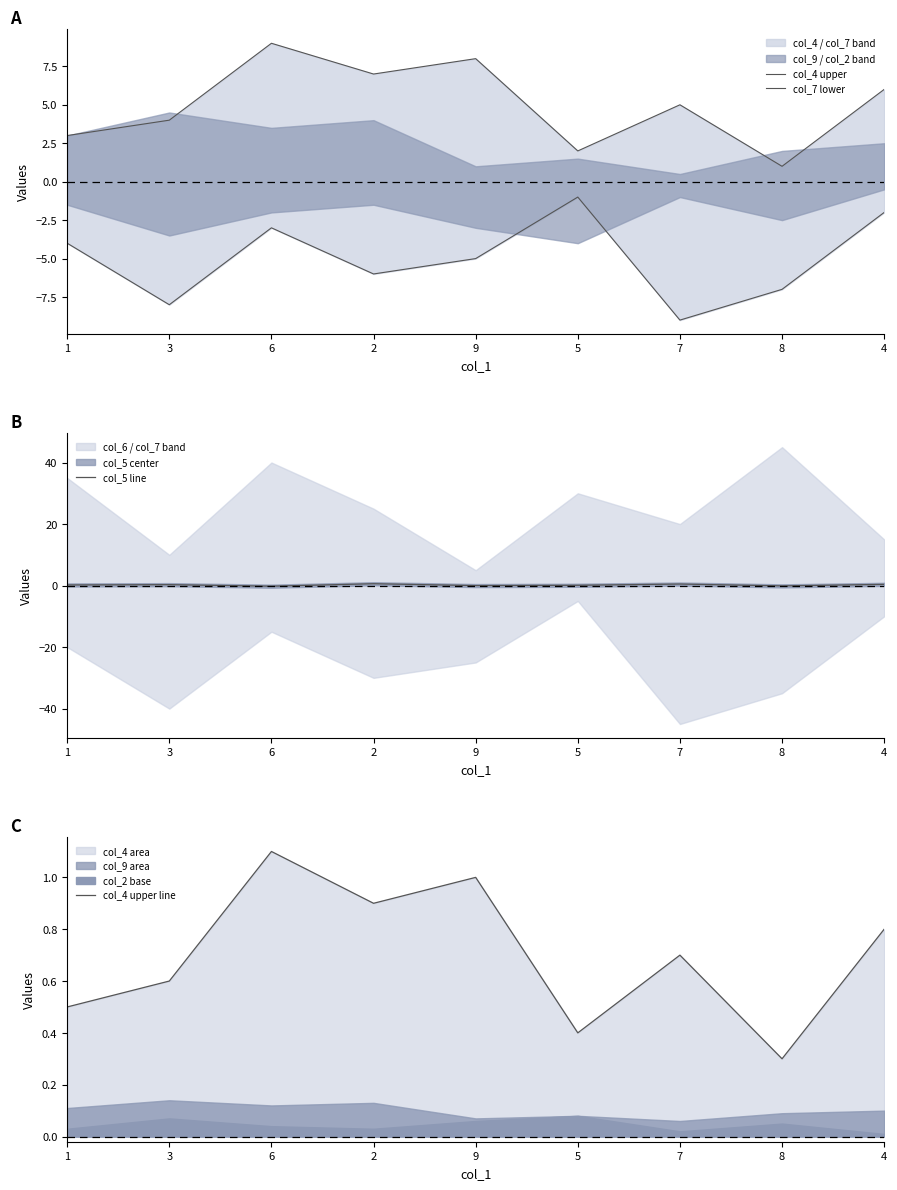

The col_7 lower series shows -2.0 at 4. True or false?

True